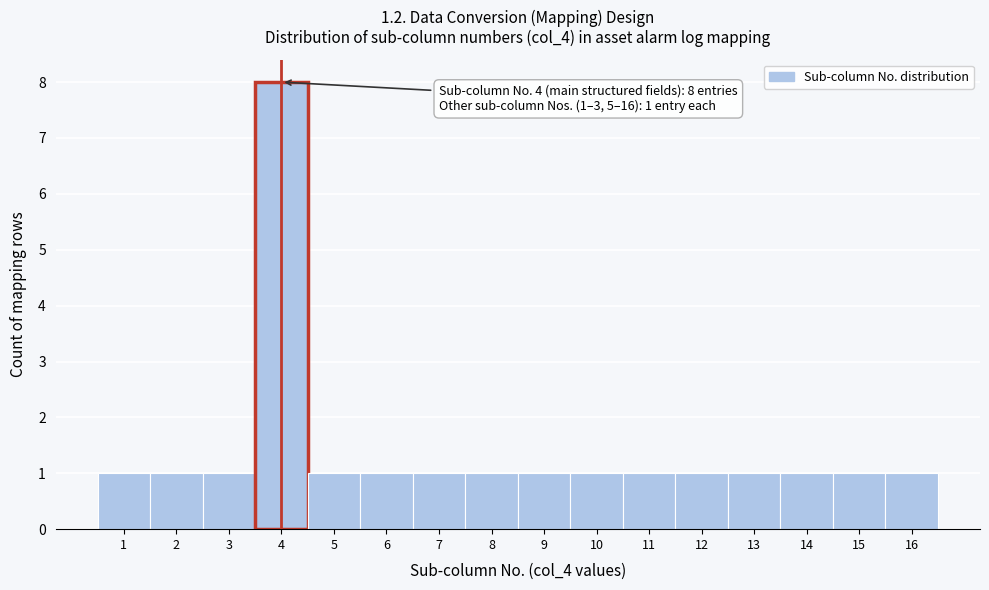

Over which range of the x-axis is the bar tallest?

3.5 to 4.5